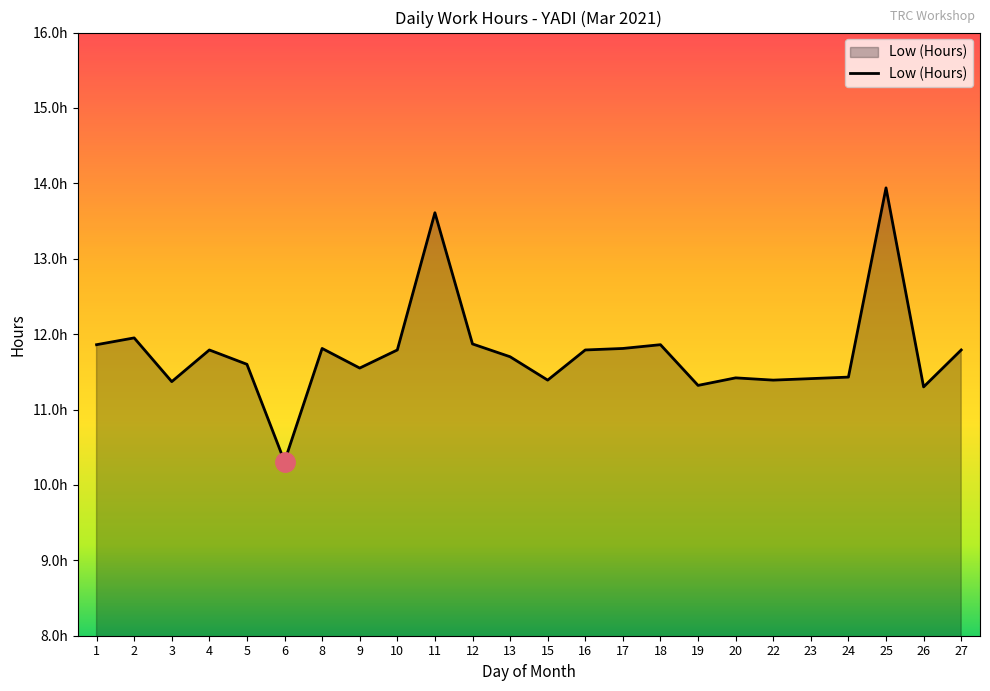

Reading right to left, what are all the values shown in this chart?

27=11.8	26=11.3	25=13.9	24=11.4	23=11.4	22=11.4	20=11.4	19=11.3	18=11.9	17=11.8	16=11.8	15=11.4	13=11.7	12=11.9	11=13.6	10=11.8	9=11.6	8=11.8	6=10.3	5=11.6	4=11.8	3=11.4	2=11.9	1=11.9